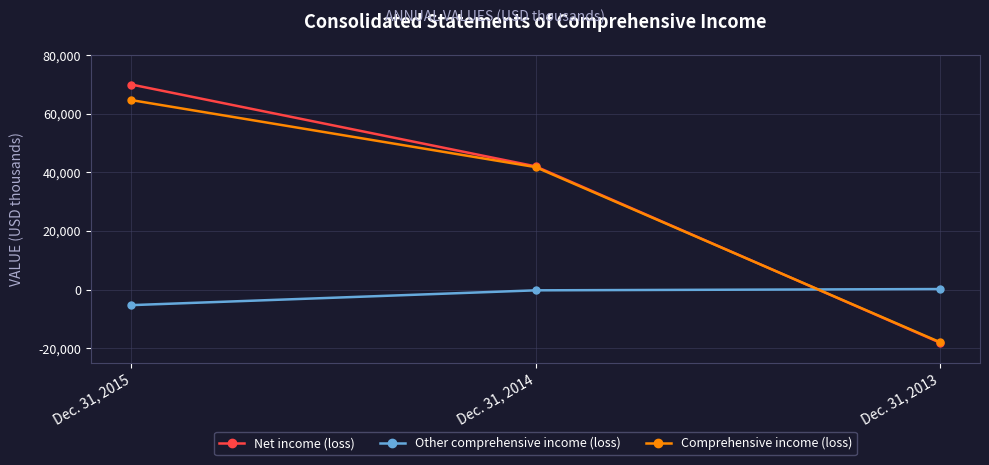

Between Dec. 31, 2015 and Dec. 31, 2014, which series saw the biggest shift?

Net income (loss)